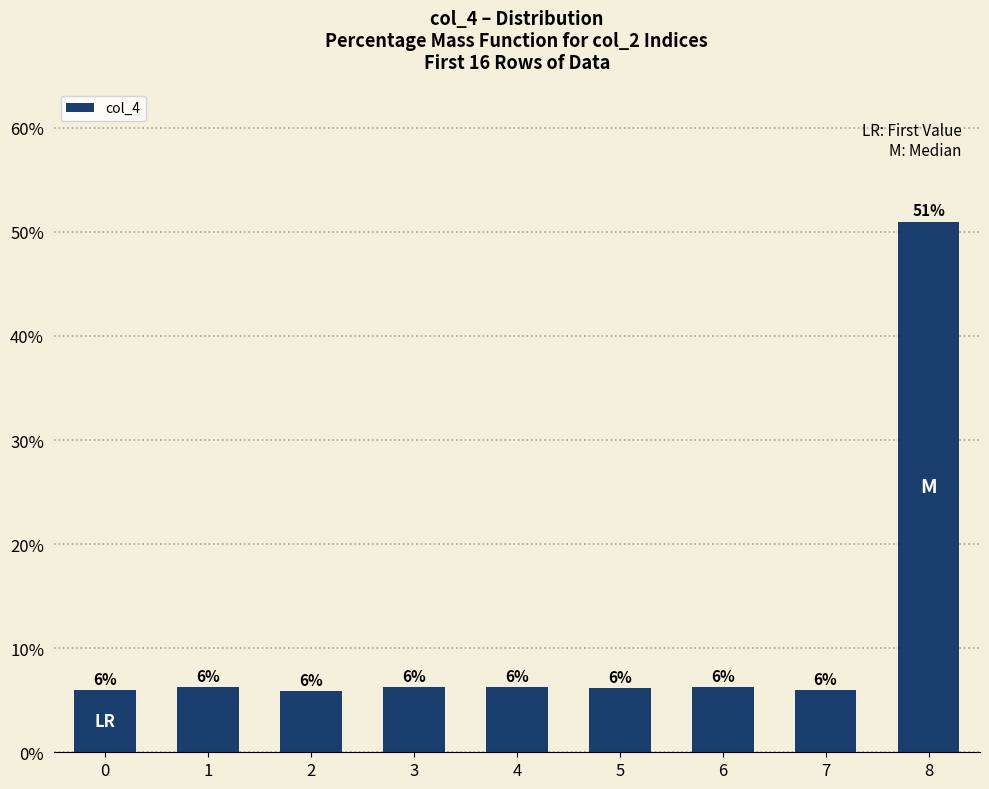

What is the sum of the values at 1 and 0?

12.2